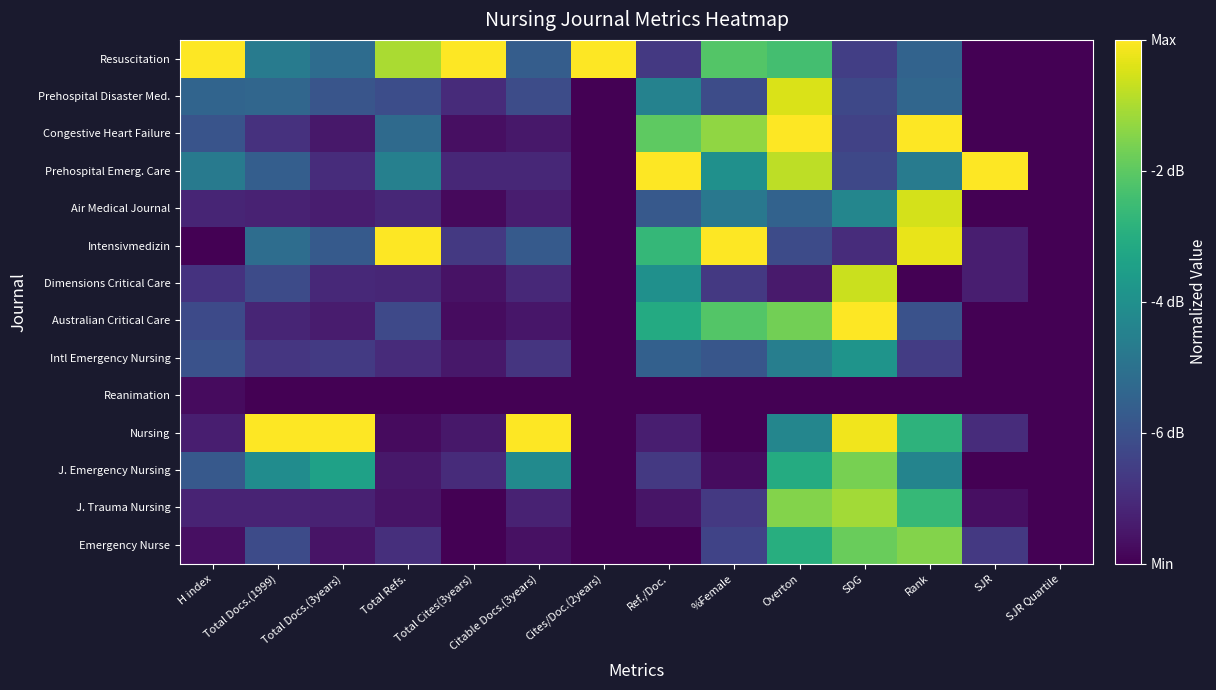

Reading right to left, list all the values displayed in this chart.

Emergency Nurse: SJR Quartile=0.0	SJR=0.2	Rank=0.8	SDG=0.8	Overton=0.6	%Female=0.2	Ref./Doc.=0.0	Cites/Doc.(2years)=0.0	Citable Docs.(3years)=0.0	Total Cites(3years)=0.0	Total Refs.=0.1	Total Docs.(3years)=0.1	Total Docs.(1999)=0.2	H index=0.0
J. Trauma Nursing: SJR Quartile=0.0	SJR=0.0	Rank=0.7	SDG=0.9	Overton=0.8	%Female=0.2	Ref./Doc.=0.1	Cites/Doc.(2years)=0.0	Citable Docs.(3years)=0.1	Total Cites(3years)=0.0	Total Refs.=0.1	Total Docs.(3years)=0.1	Total Docs.(1999)=0.1	H index=0.1
J. Emergency Nursing: SJR Quartile=0.0	SJR=0.0	Rank=0.5	SDG=0.8	Overton=0.6	%Female=0.0	Ref./Doc.=0.2	Cites/Doc.(2years)=0.0	Citable Docs.(3years)=0.5	Total Cites(3years)=0.1	Total Refs.=0.1	Total Docs.(3years)=0.6	Total Docs.(1999)=0.5	H index=0.3
Nursing: SJR Quartile=0.0	SJR=0.1	Rank=0.6	SDG=1.0	Overton=0.5	%Female=0.0	Ref./Doc.=0.1	Cites/Doc.(2years)=0.0	Citable Docs.(3years)=1.0	Total Cites(3years)=0.1	Total Refs.=0.0	Total Docs.(3years)=1.0	Total Docs.(1999)=1.0	H index=0.1
Reanimation: SJR Quartile=0.0	SJR=0.0	Rank=0.0	SDG=0.0	Overton=0.0	%Female=0.0	Ref./Doc.=0.0	Cites/Doc.(2years)=0.0	Citable Docs.(3years)=0.0	Total Cites(3years)=0.0	Total Refs.=0.0	Total Docs.(3years)=0.0	Total Docs.(1999)=0.0	H index=0.0
Intl Emergency Nursing: SJR Quartile=0.0	SJR=0.0	Rank=0.2	SDG=0.5	Overton=0.4	%Female=0.3	Ref./Doc.=0.3	Cites/Doc.(2years)=0.0	Citable Docs.(3years)=0.2	Total Cites(3years)=0.1	Total Refs.=0.1	Total Docs.(3years)=0.2	Total Docs.(1999)=0.2	H index=0.3
Australian Critical Care: SJR Quartile=0.0	SJR=0.0	Rank=0.3	SDG=1.0	Overton=0.8	%Female=0.7	Ref./Doc.=0.6	Cites/Doc.(2years)=0.0	Citable Docs.(3years)=0.1	Total Cites(3years)=0.0	Total Refs.=0.2	Total Docs.(3years)=0.1	Total Docs.(1999)=0.1	H index=0.2
Dimensions Critical Care: SJR Quartile=0.0	SJR=0.1	Rank=0.0	SDG=0.9	Overton=0.1	%Female=0.2	Ref./Doc.=0.5	Cites/Doc.(2years)=0.0	Citable Docs.(3years)=0.1	Total Cites(3years)=0.0	Total Refs.=0.1	Total Docs.(3years)=0.1	Total Docs.(1999)=0.2	H index=0.1
Intensivmedizin: SJR Quartile=0.0	SJR=0.1	Rank=1.0	SDG=0.1	Overton=0.2	%Female=1.0	Ref./Doc.=0.7	Cites/Doc.(2years)=0.0	Citable Docs.(3years)=0.3	Total Cites(3years)=0.2	Total Refs.=1.0	Total Docs.(3years)=0.3	Total Docs.(1999)=0.4	H index=0.0
Air Medical Journal: SJR Quartile=0.0	SJR=0.0	Rank=0.9	SDG=0.5	Overton=0.3	%Female=0.4	Ref./Doc.=0.3	Cites/Doc.(2years)=0.0	Citable Docs.(3years)=0.1	Total Cites(3years)=0.0	Total Refs.=0.1	Total Docs.(3years)=0.1	Total Docs.(1999)=0.1	H index=0.1
Prehospital Emerg. Care: SJR Quartile=0.0	SJR=1.0	Rank=0.4	SDG=0.2	Overton=0.9	%Female=0.5	Ref./Doc.=1.0	Cites/Doc.(2years)=0.0	Citable Docs.(3years)=0.1	Total Cites(3years)=0.1	Total Refs.=0.4	Total Docs.(3years)=0.1	Total Docs.(1999)=0.3	H index=0.4
Congestive Heart Failure: SJR Quartile=0.0	SJR=0.0	Rank=1.0	SDG=0.2	Overton=1.0	%Female=0.8	Ref./Doc.=0.8	Cites/Doc.(2years)=0.0	Citable Docs.(3years)=0.1	Total Cites(3years)=0.0	Total Refs.=0.3	Total Docs.(3years)=0.1	Total Docs.(1999)=0.1	H index=0.3
Prehospital Disaster Med.: SJR Quartile=0.0	SJR=0.0	Rank=0.3	SDG=0.2	Overton=0.9	%Female=0.2	Ref./Doc.=0.4	Cites/Doc.(2years)=0.0	Citable Docs.(3years)=0.2	Total Cites(3years)=0.1	Total Refs.=0.2	Total Docs.(3years)=0.3	Total Docs.(1999)=0.3	H index=0.3
Resuscitation: SJR Quartile=0.0	SJR=0.0	Rank=0.3	SDG=0.2	Overton=0.7	%Female=0.7	Ref./Doc.=0.2	Cites/Doc.(2years)=1.0	Citable Docs.(3years)=0.3	Total Cites(3years)=1.0	Total Refs.=0.9	Total Docs.(3years)=0.4	Total Docs.(1999)=0.4	H index=1.0